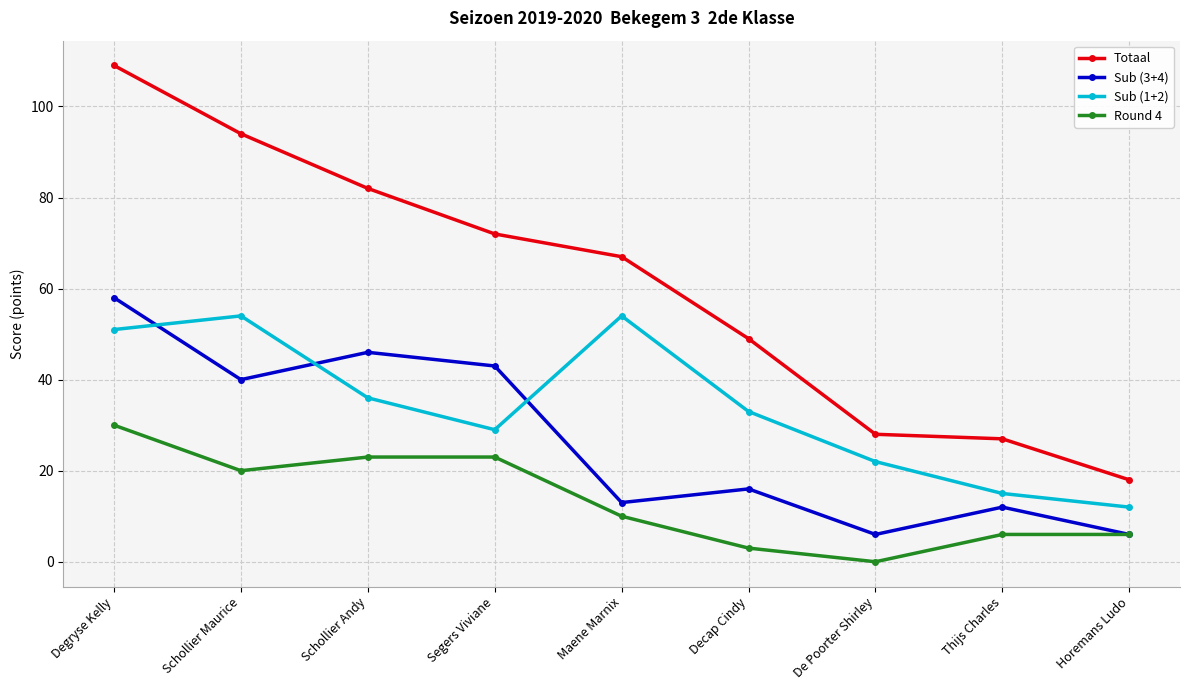

What is the label of the 9th point from the left?

Horemans Ludo